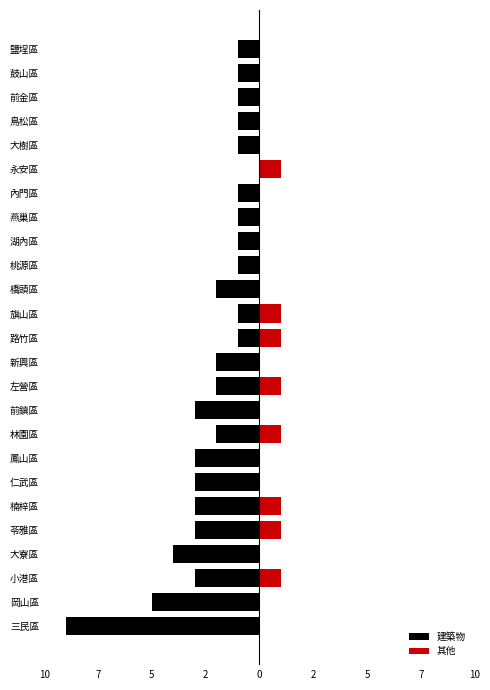

True or false: 建築物 has a value of -4 at 大寮區.

True